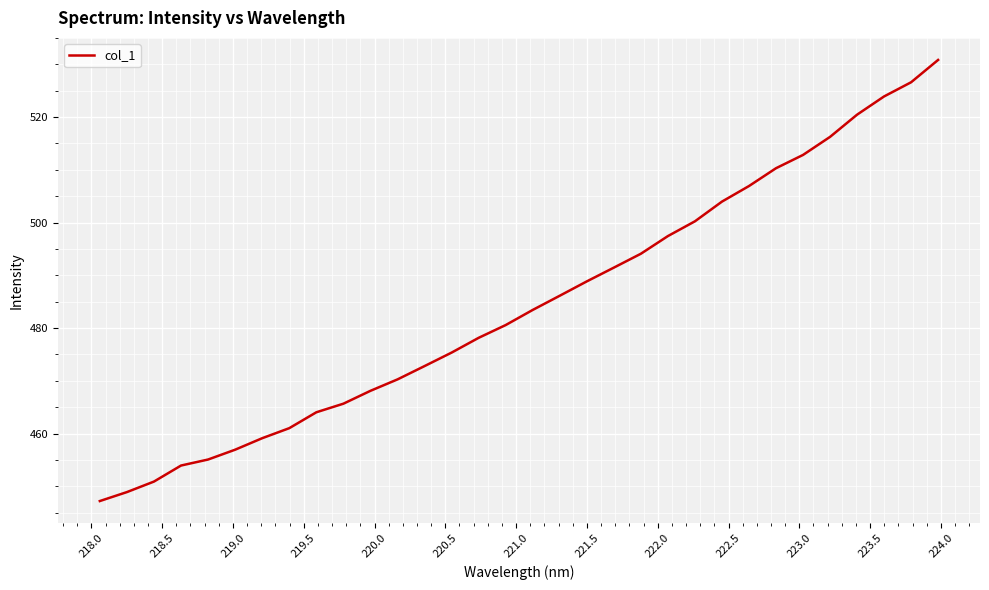

What is the maximum value shown in the chart?

530.8